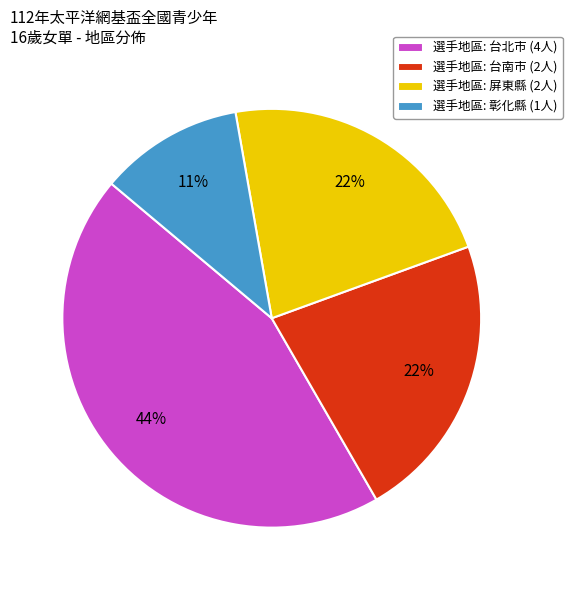

What percentage is the 選手地區: 台南市 (2人) slice, to the nearest percent?

22%